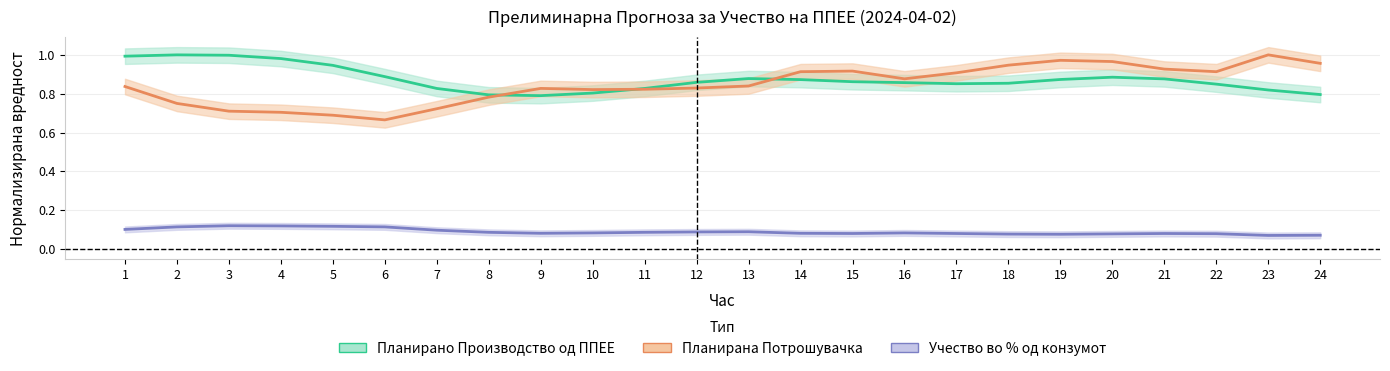

How many times do Планирана Потрошувачка and Планирано Производство од ППЕЕ cross each other?

3